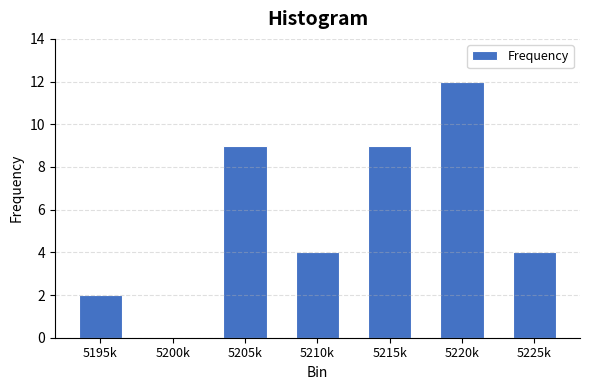

Reading right to left, list all the values displayed in this chart.

5225k=4	5220k=12	5215k=9	5210k=4	5205k=9	5200k=0	5195k=2